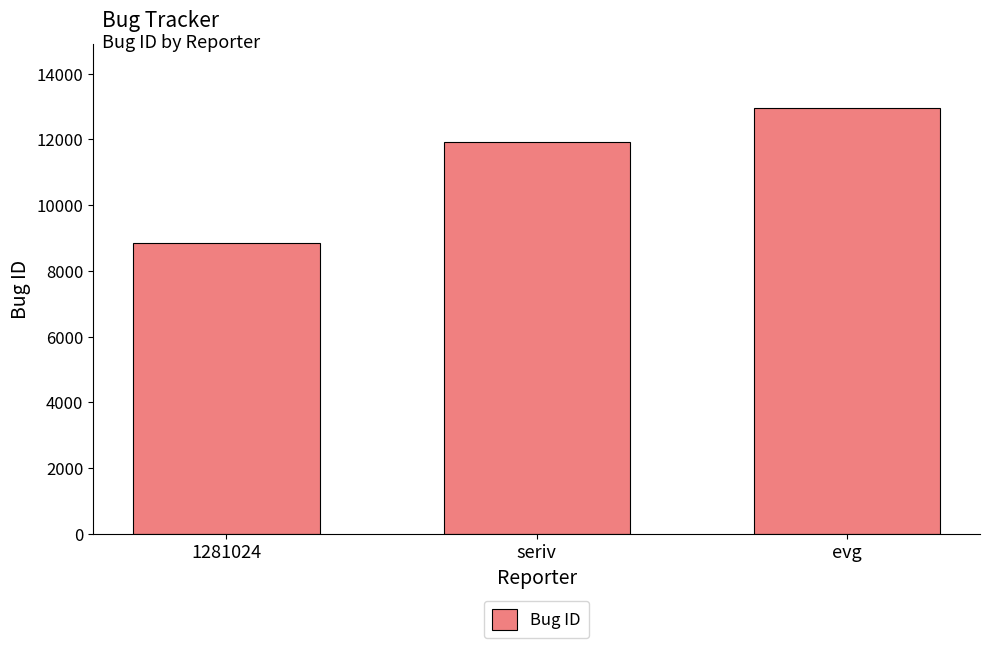

Reading left to right, extract all data points from this chart.

8832	11915	12960